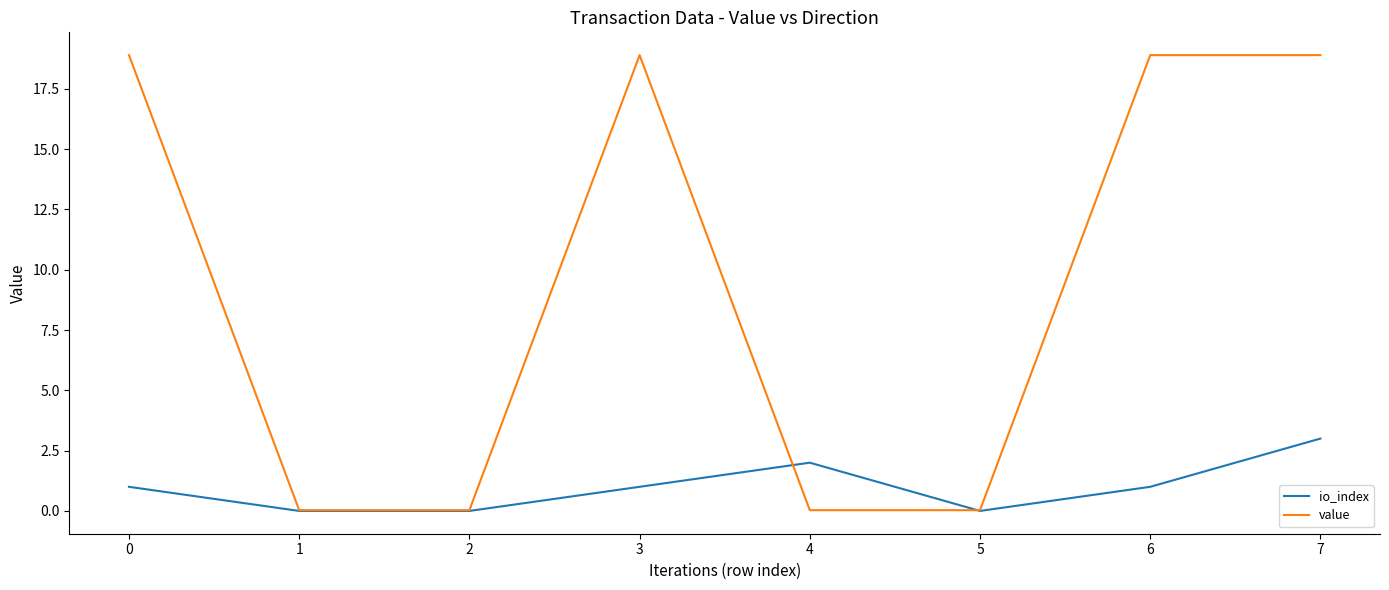

List the series in order of their overall mean, lowest first.

io_index, value